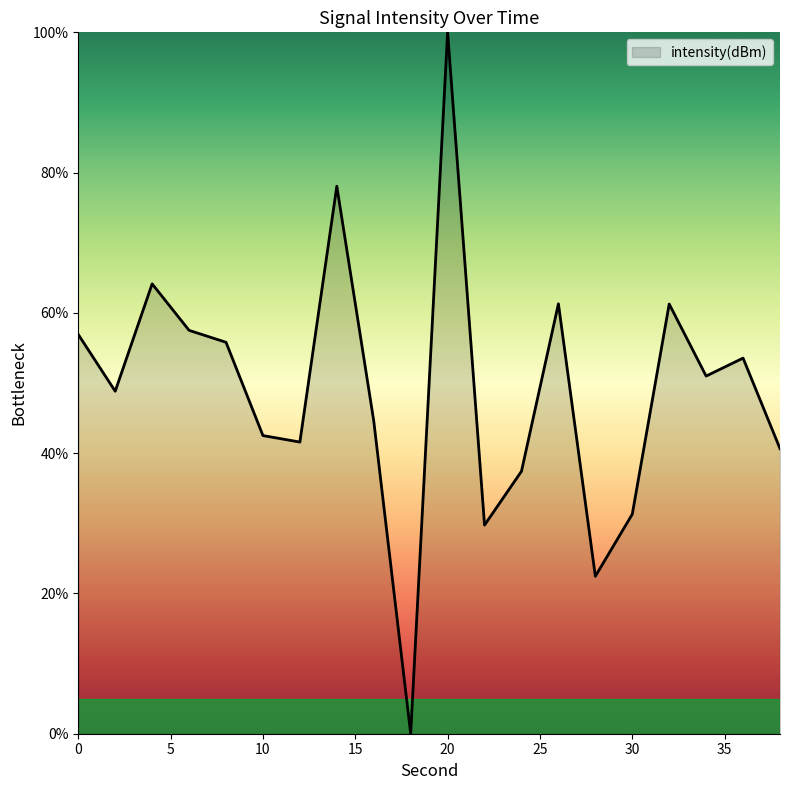

What is the maximum value shown in the chart?

100.0